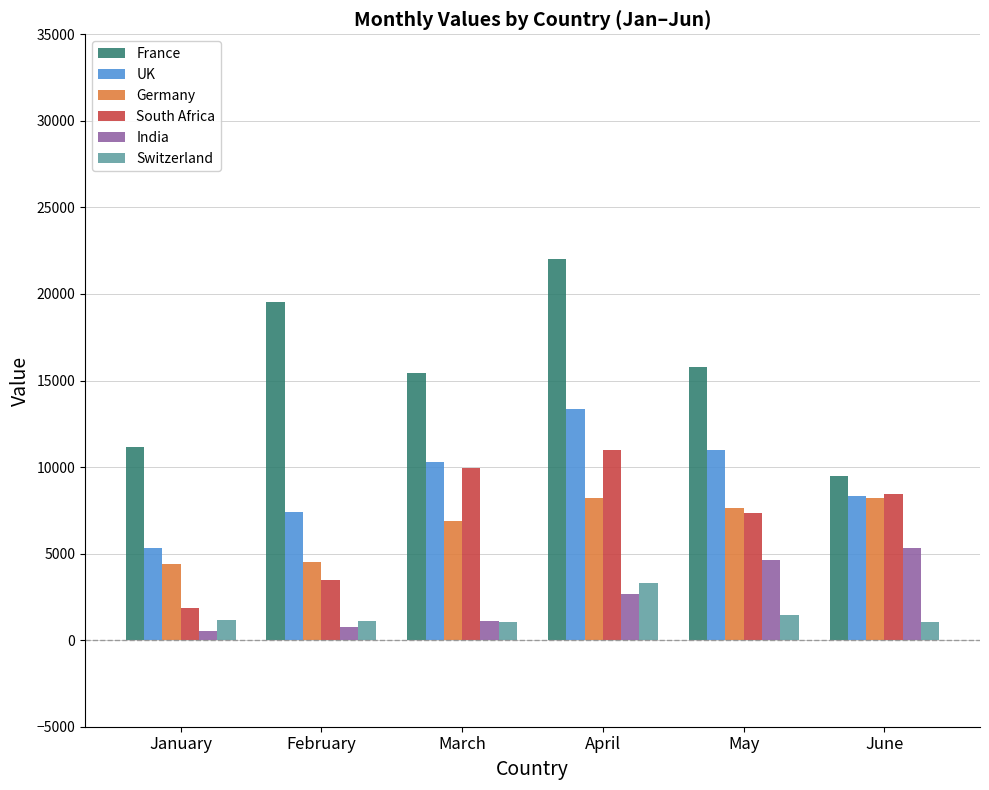

What is the greatest value displayed?

22048